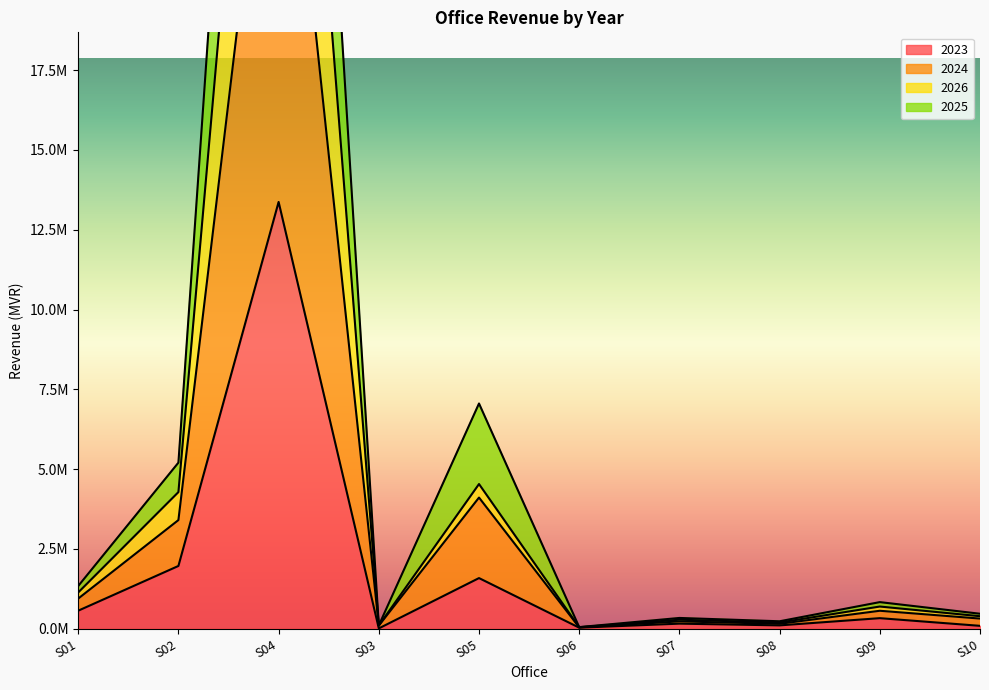

What are all the series names shown in the legend?

2023, 2024, 2026, 2025